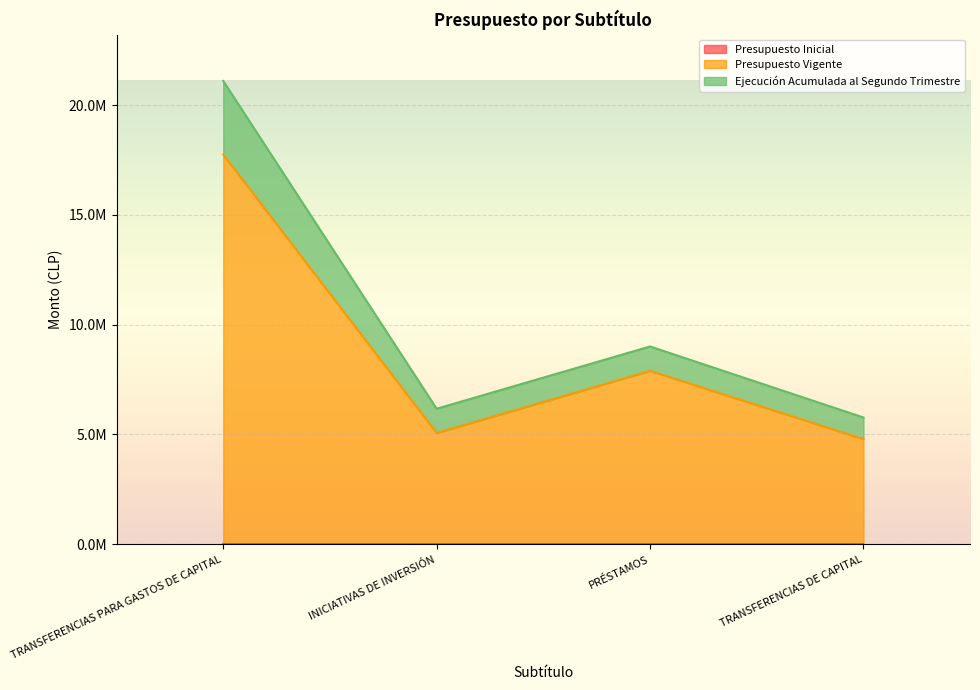

List the labels in order of Presupuesto Vigente value, smallest first.

TRANSFERENCIAS DE CAPITAL, INICIATIVAS DE INVERSIÓN, PRÉSTAMOS, TRANSFERENCIAS PARA GASTOS DE CAPITAL